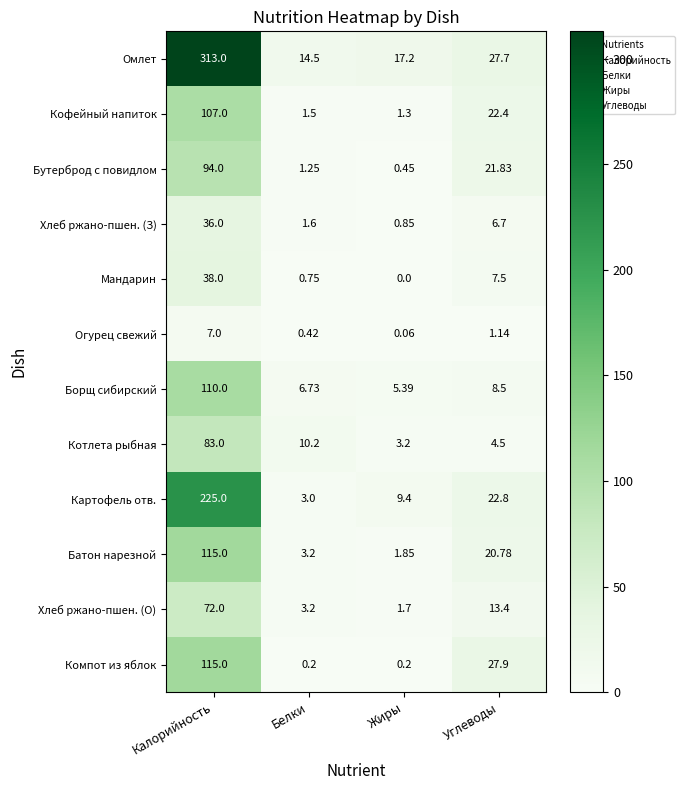

At which category is the sum across all series the highest?

Калорийность